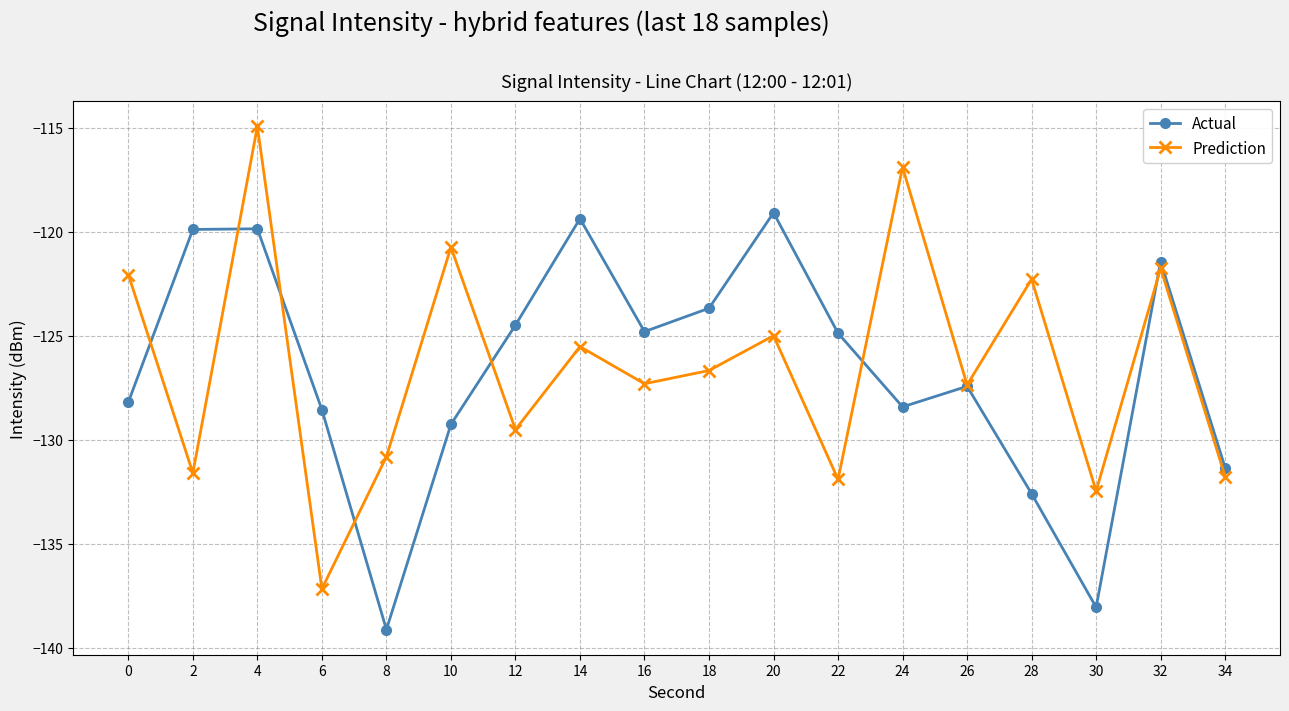

Is this an area chart (filled region under the line)?

No